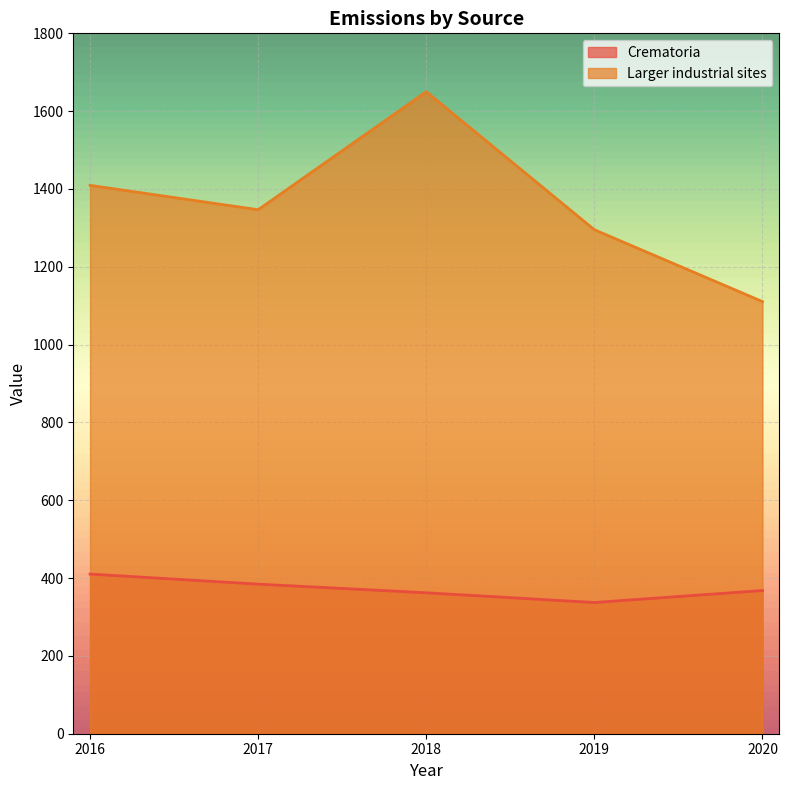

What is the total value across all series at 2017?

1731.1